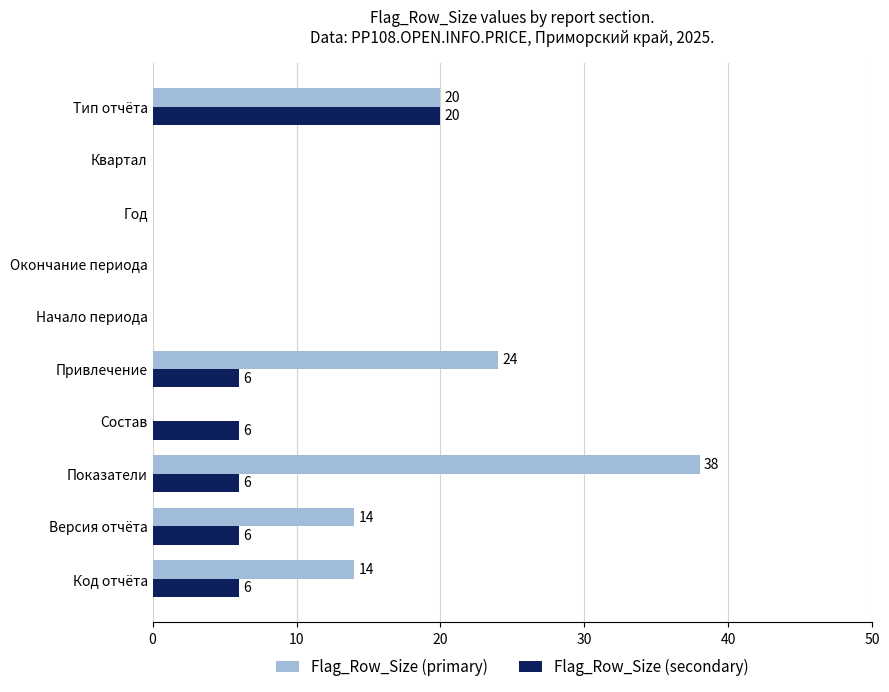

At which category does the chart reach its peak across all series?

Показатели